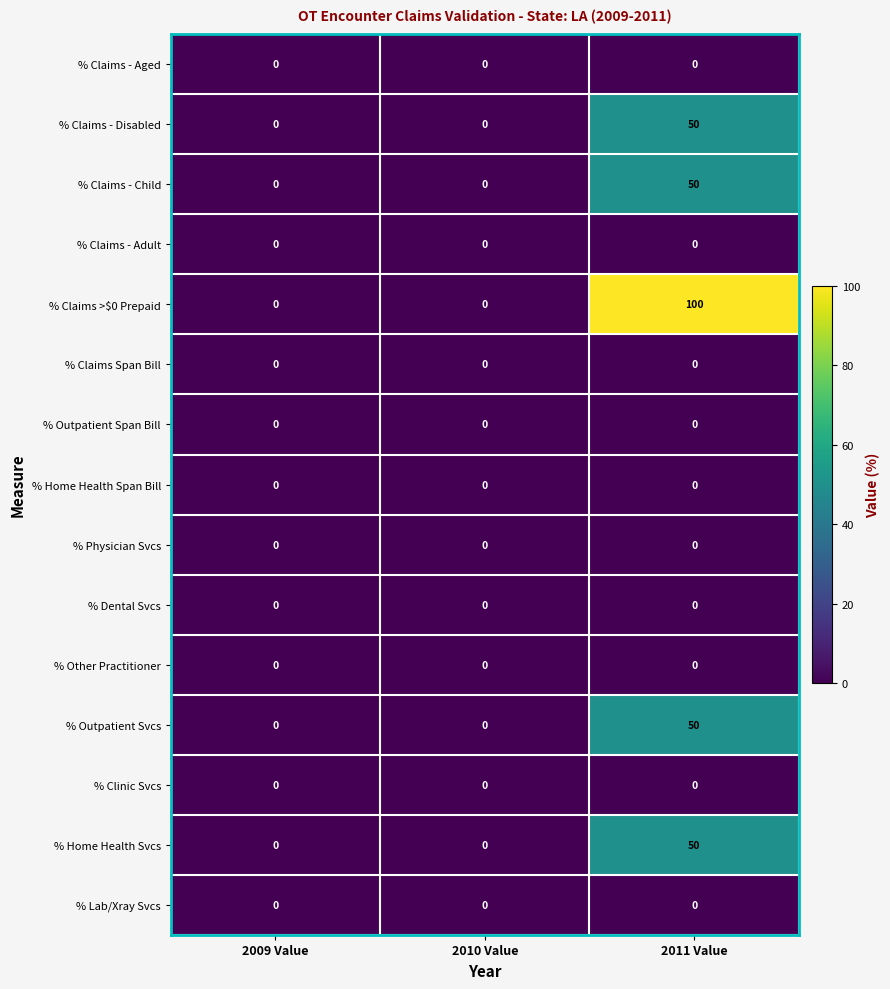

The value of % Claims - Disabled at 2011 Value is 30. True or false?

False